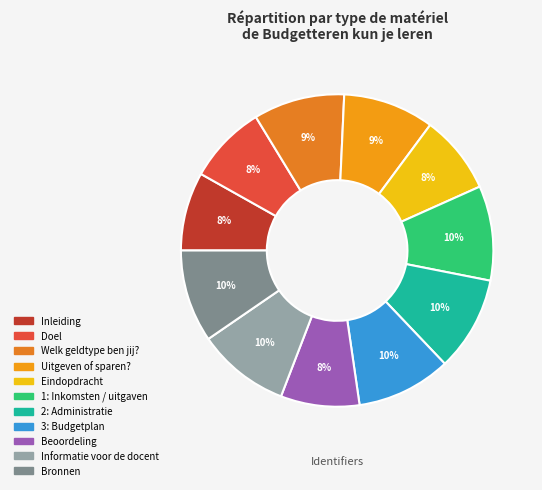

To the nearest percent, what percentage of the pie is 2: Administratie?

10%